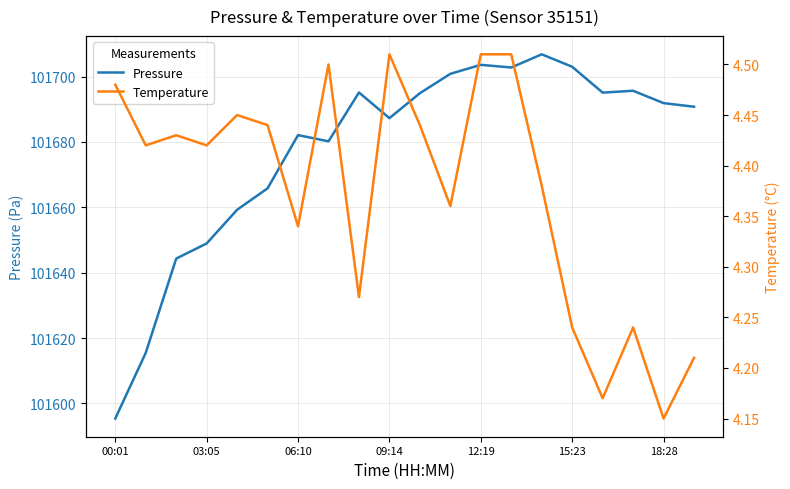

Does the chart display data point markers on the line(s)?

No